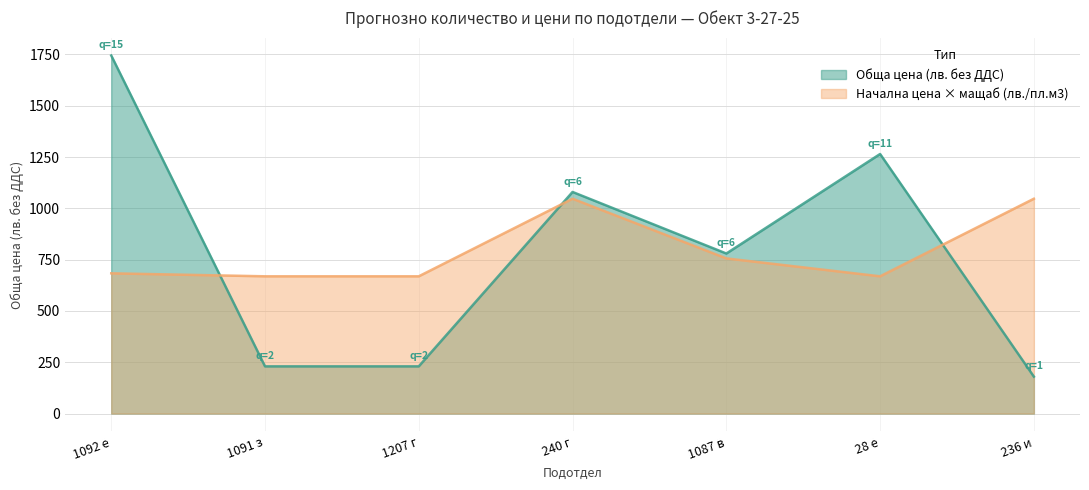

The Начална цена (лв./пл.м3) series shows 427.4 at 1087 в. True or false?

False